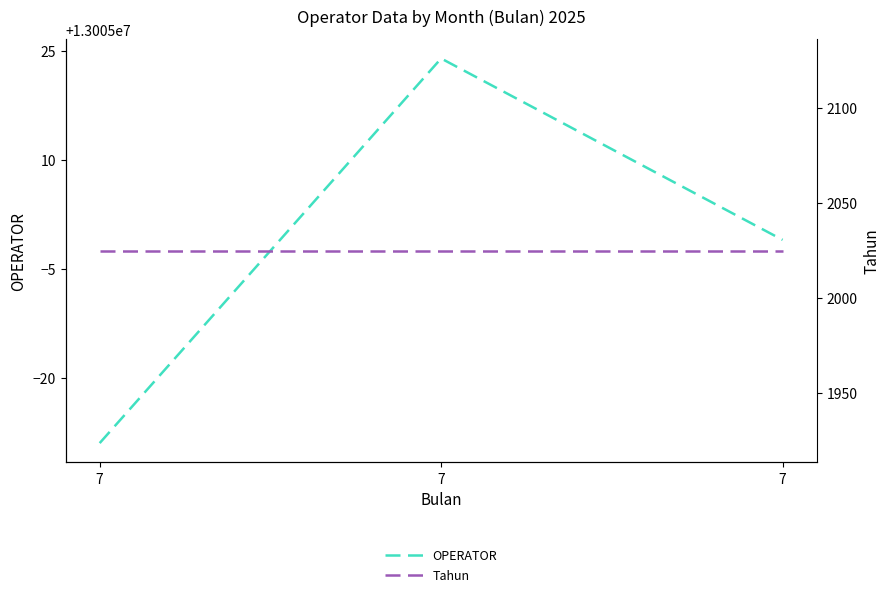

What is the minimum value shown in the chart?

2025